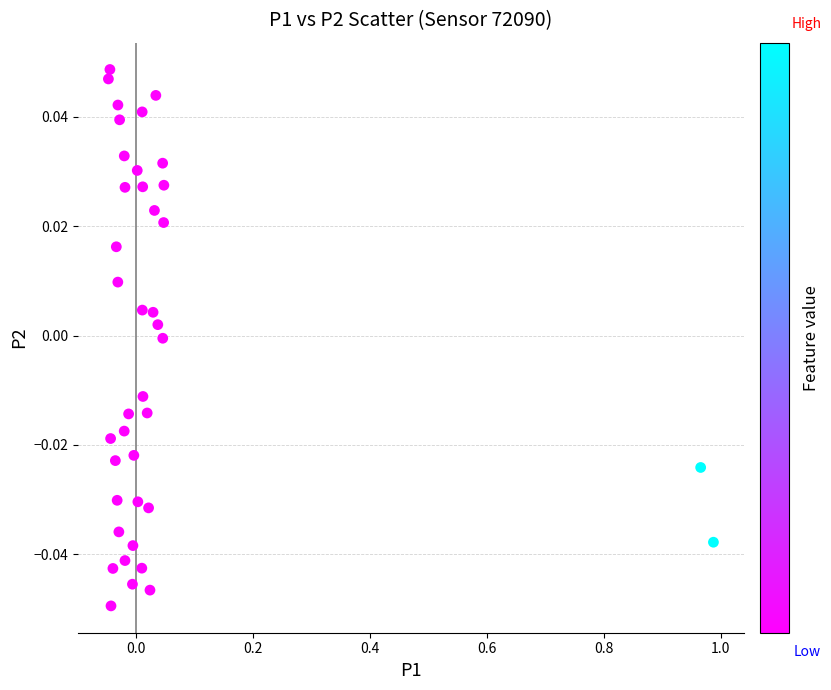

What is the range of X values (max minus min)?

1.0